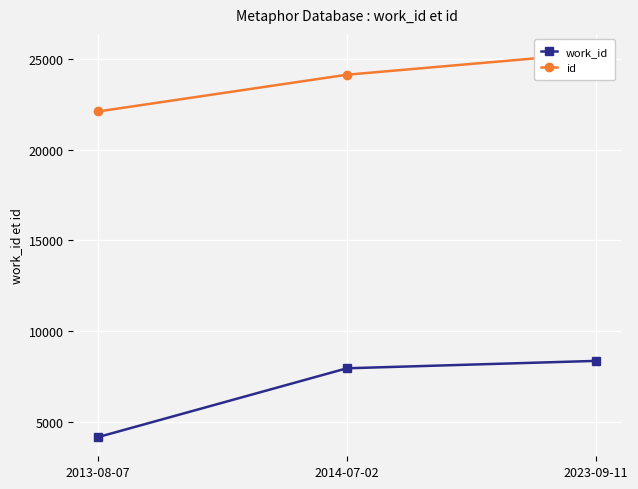

Reading left to right, what are all the values shown in this chart?

work_id: 2013-08-07=4167	2014-07-02=7957	2023-09-11=8364
id: 2013-08-07=22106	2014-07-02=24130	2023-09-11=25322